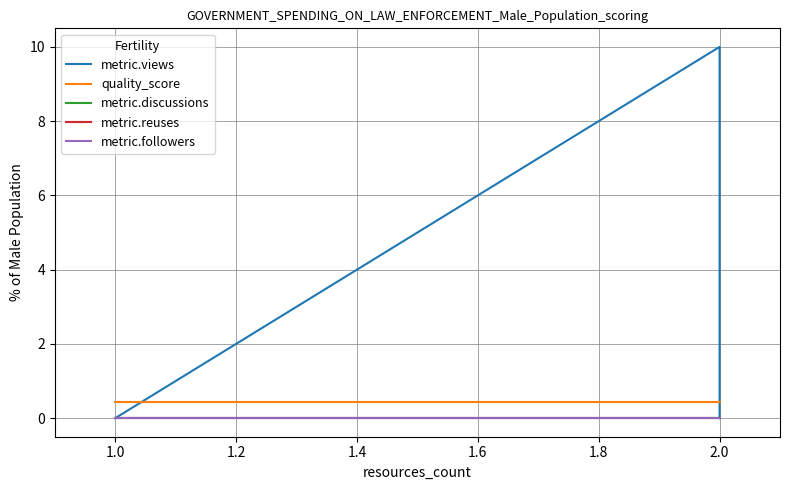

Does the chart display data point markers on the line(s)?

No